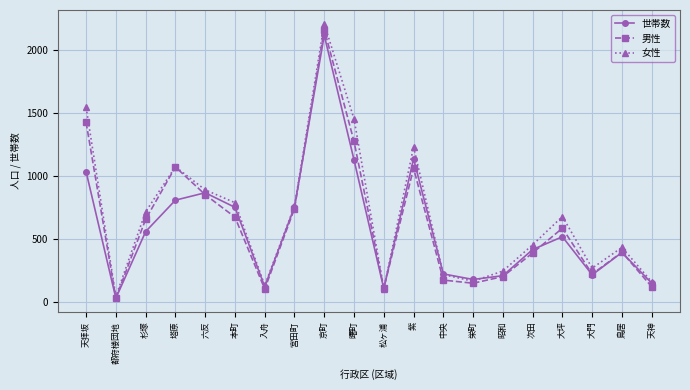

The value of 世帯数 at 天神 is 233. True or false?

False